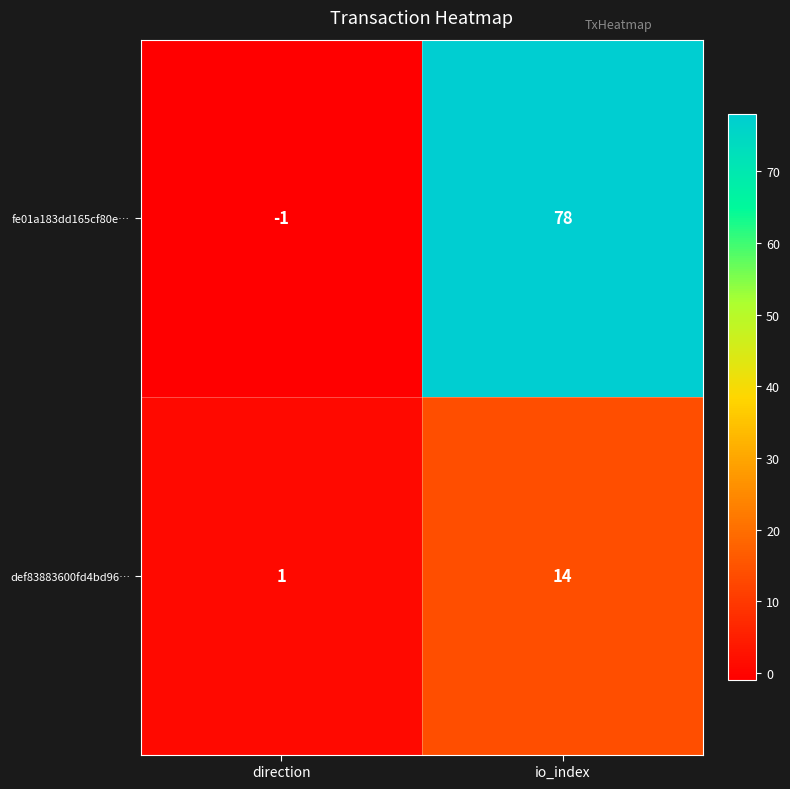

Rank the series at direction from lowest to highest value.

fe01a183dd165cf80e…, def83883600fd4bd96…